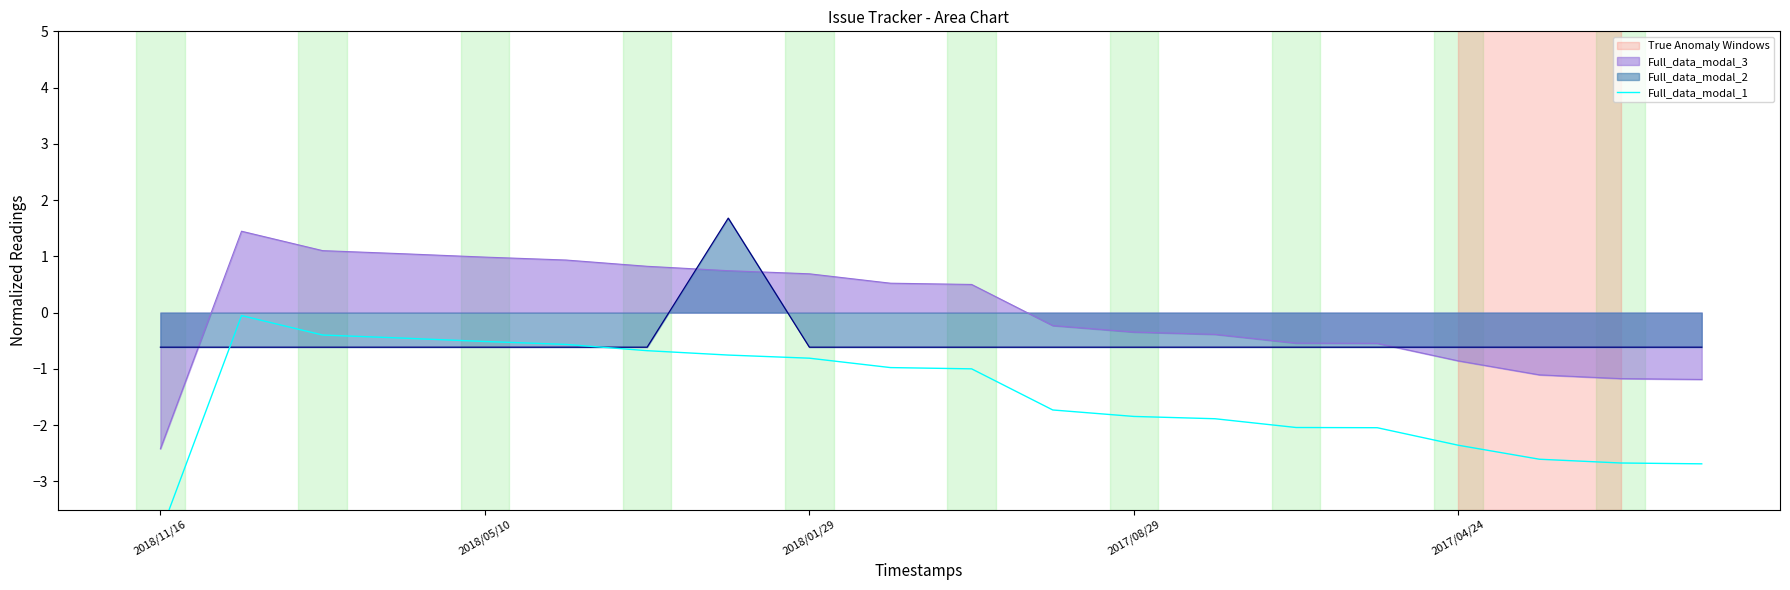

At which category does the chart reach its minimum across all series?

2018/11/16